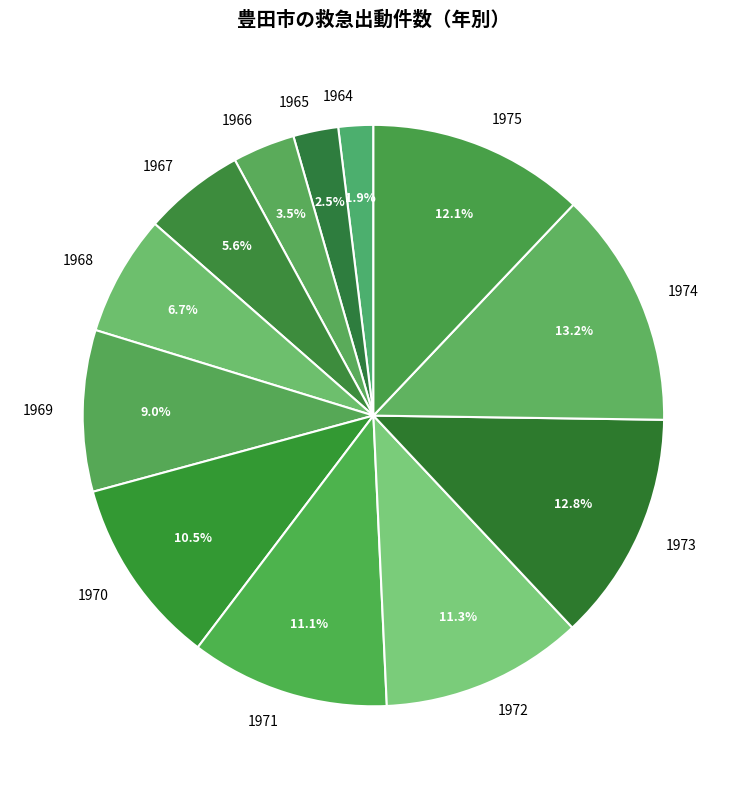

Do 1964 and 1968 together represent more than half of the pie?

No